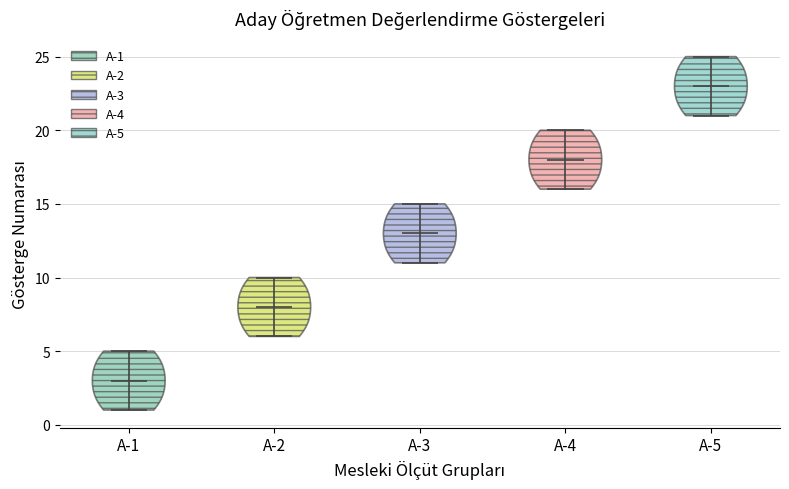

Reading left to right, read every violin against the y-axis: where its median line is, and the lowest and highest points it reaches. The values are not printed on the chart, so give them approximately, as read against the axis.

A-1: median line 3, lowest point 1, highest point 5
A-2: median line 8, lowest point 6, highest point 10
A-3: median line 13, lowest point 11, highest point 15
A-4: median line 18, lowest point 16, highest point 20
A-5: median line 23, lowest point 21, highest point 25